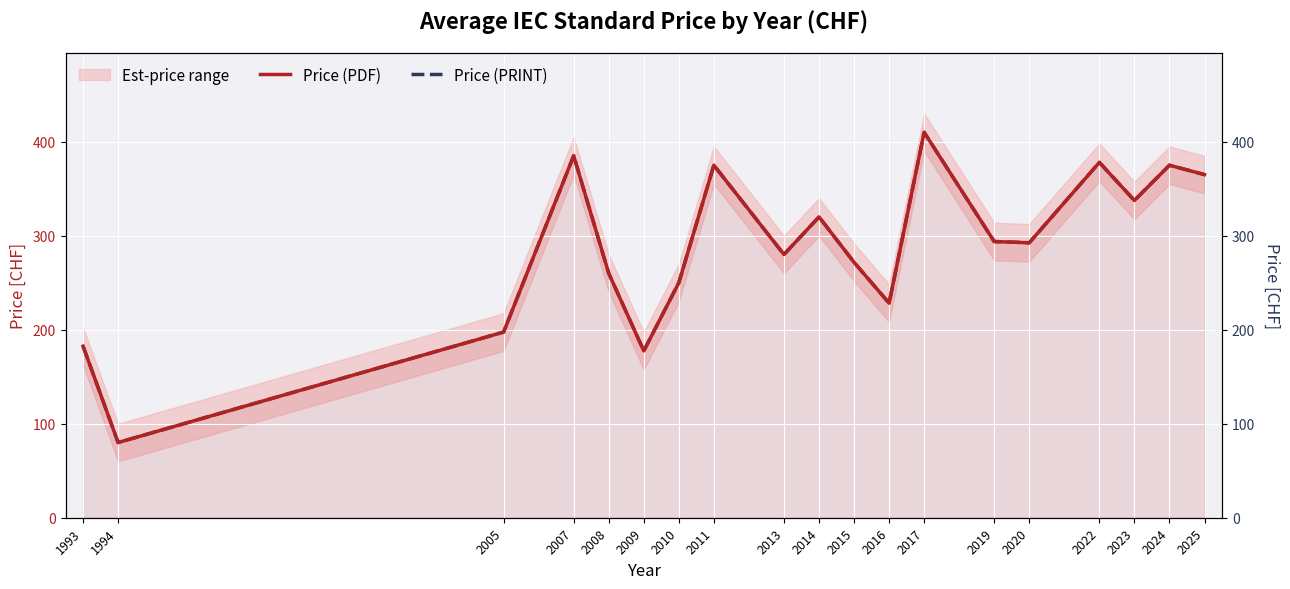

What is the greatest value displayed?

410.0